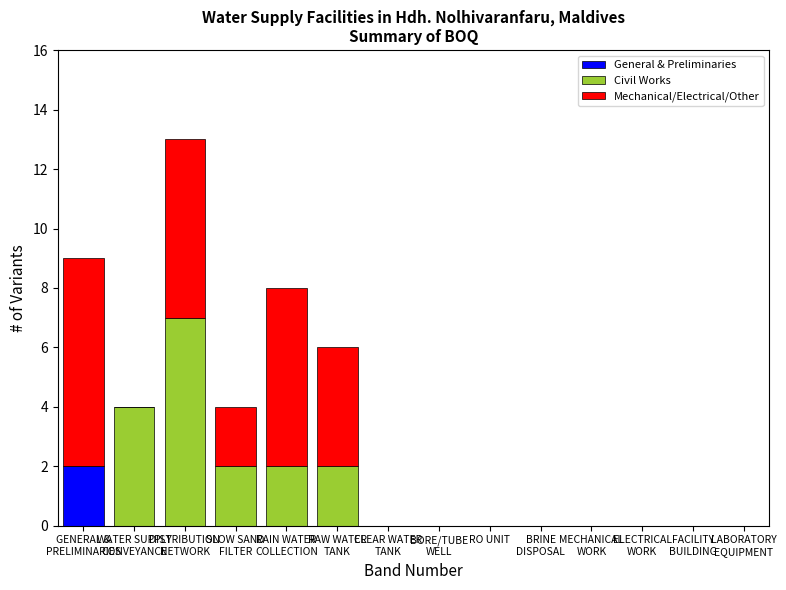

True or false: General & Preliminaries has a value of 0 at RO UNIT.

True